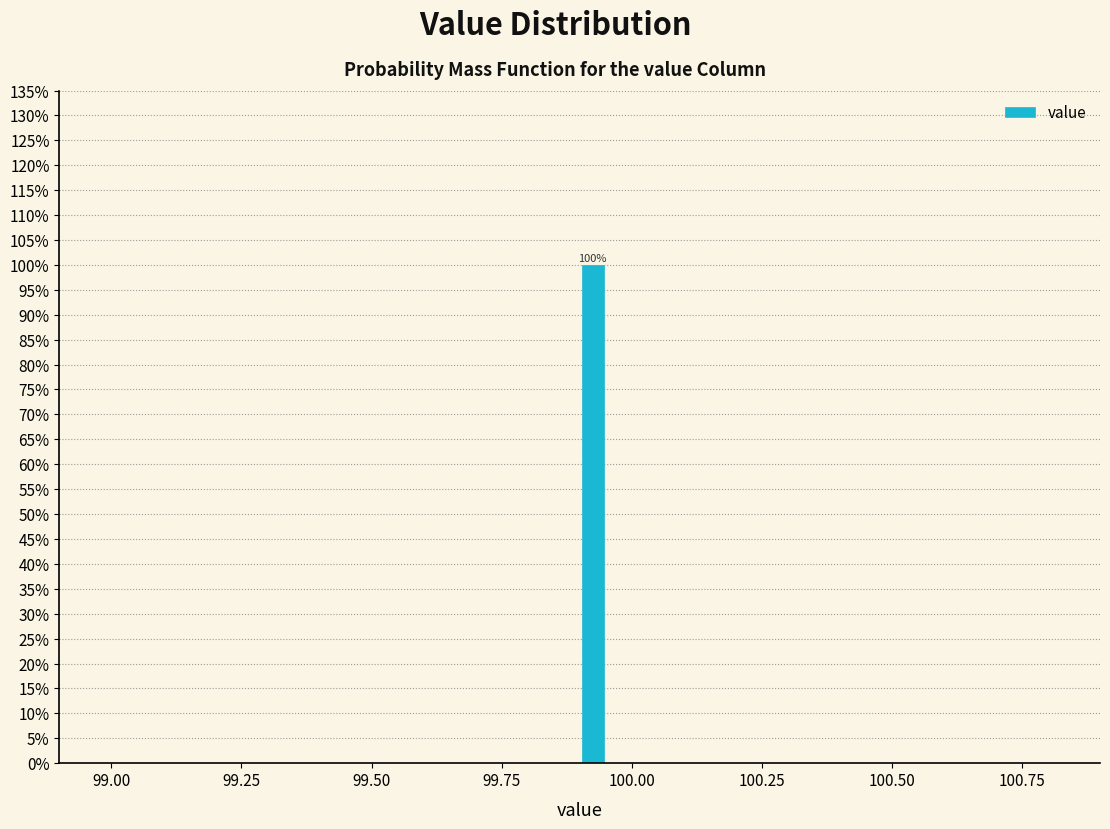

Around what value on the x-axis is the tallest bar? Give the approximate position of its centre, as read against the axis.

99.95